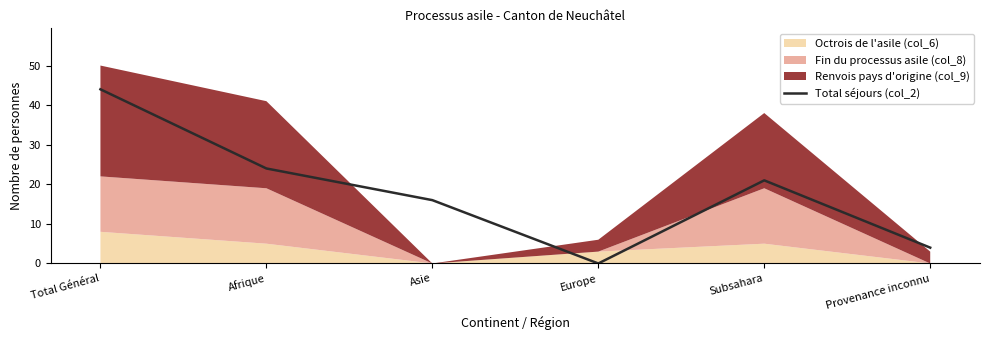

How many interior local valleys (lower than both neighbors) does the data have?

1